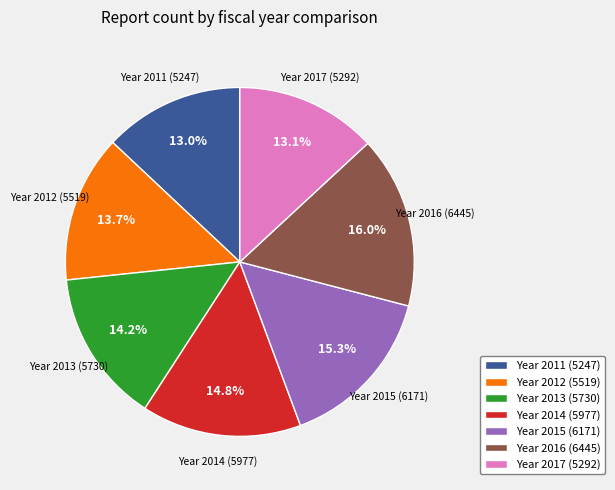

Does Year 2017 (5292) represent more than half of the total?

No